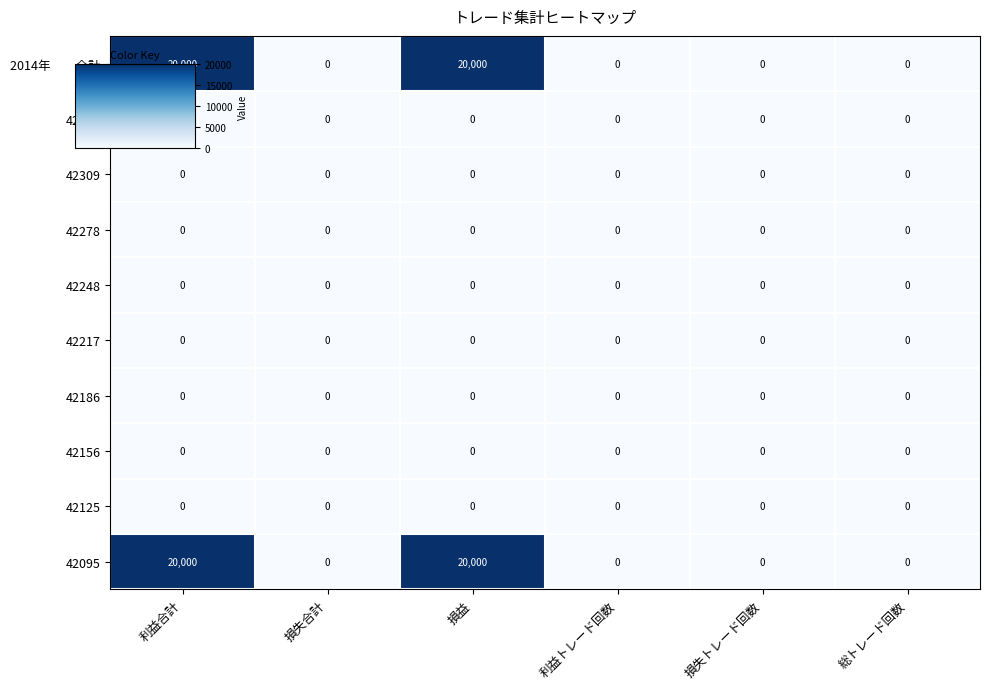

How many data points does each series have?

6